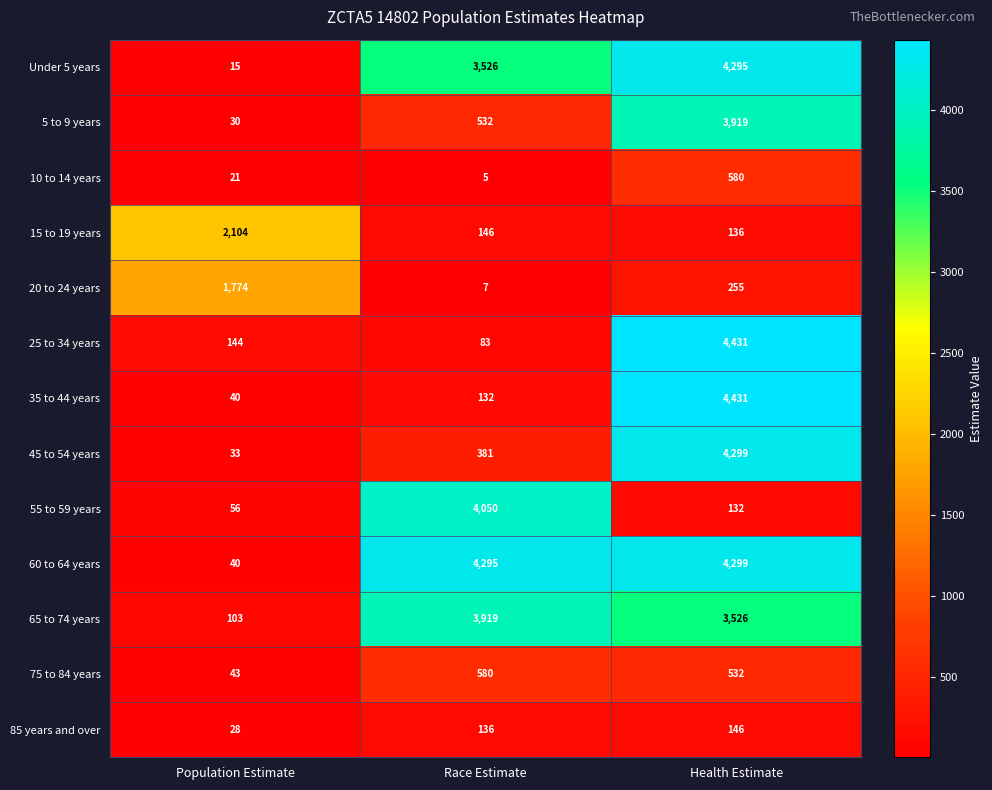

What is the sum of the 10 to 14 years values at Population Estimate and Race Estimate?

26